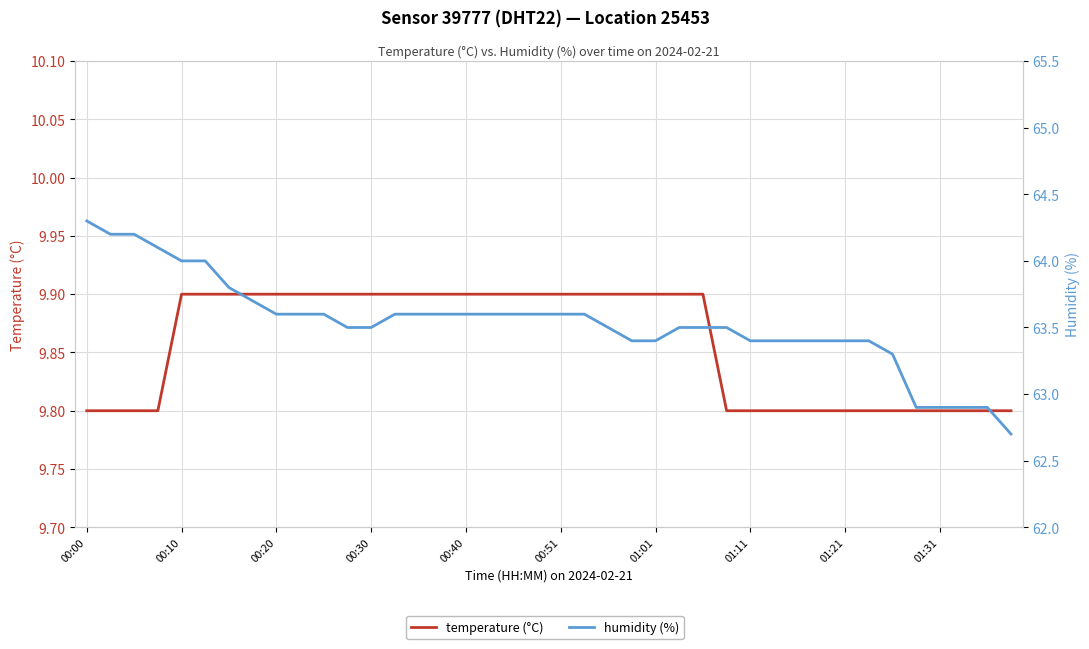

Which series has the largest range (max minus min)?

humidity (%)